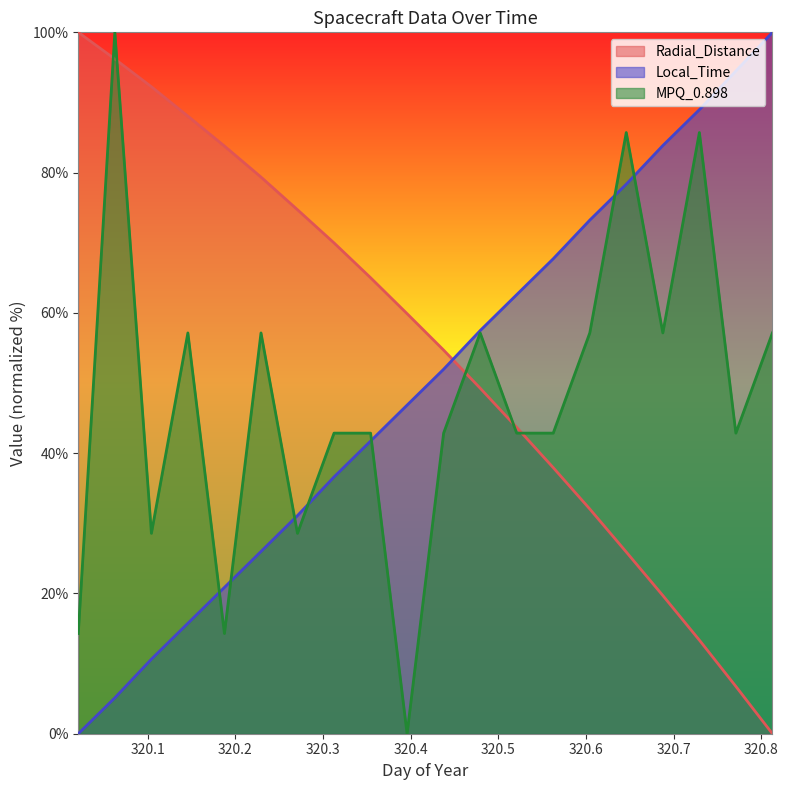

Which category has the lowest value in the MPQ_0.898 series?

320.3958